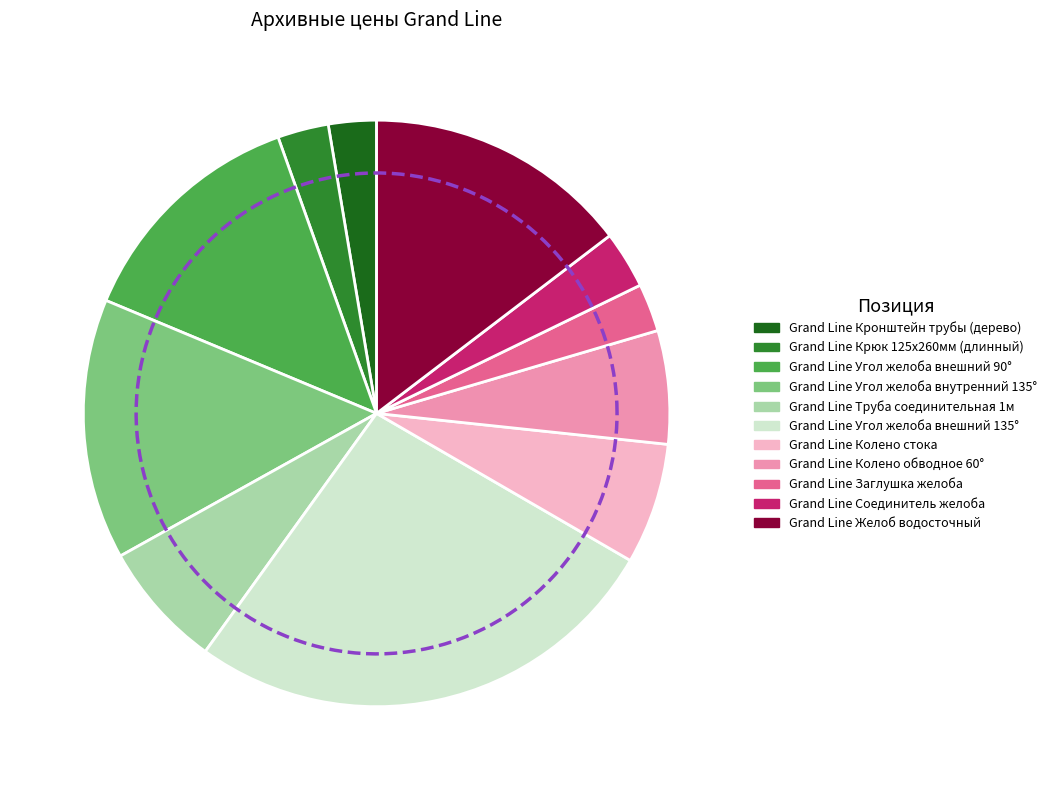

To the nearest percent, what is the combined percentage of Grand Line Угол желоба внутренний 135° and Grand Line Соединитель желоба?

18%